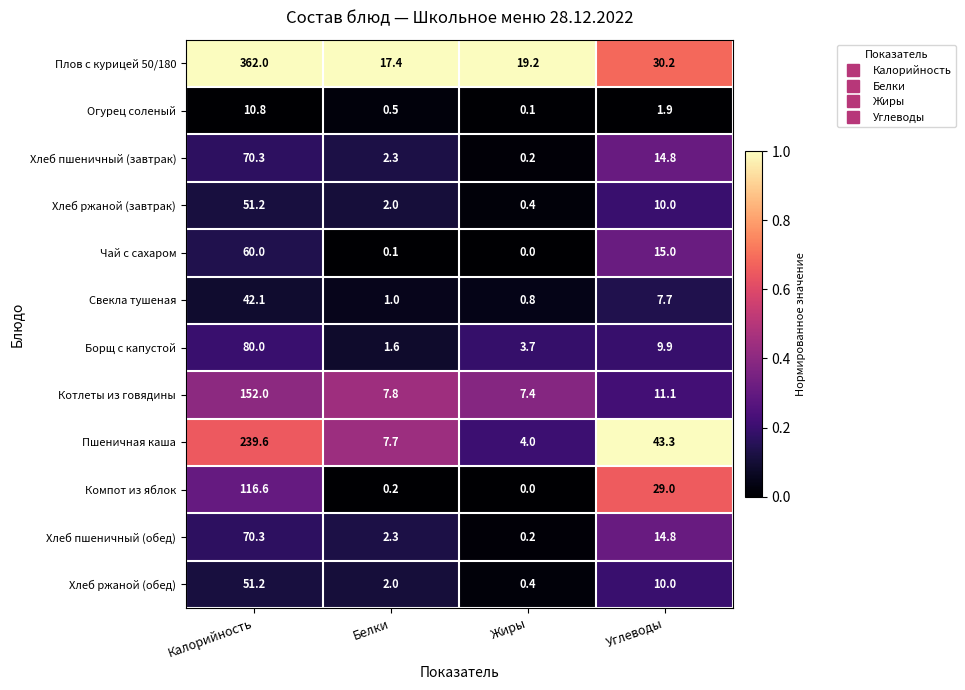

Which series has the largest range (max minus min)?

Плов с курицей 50/180